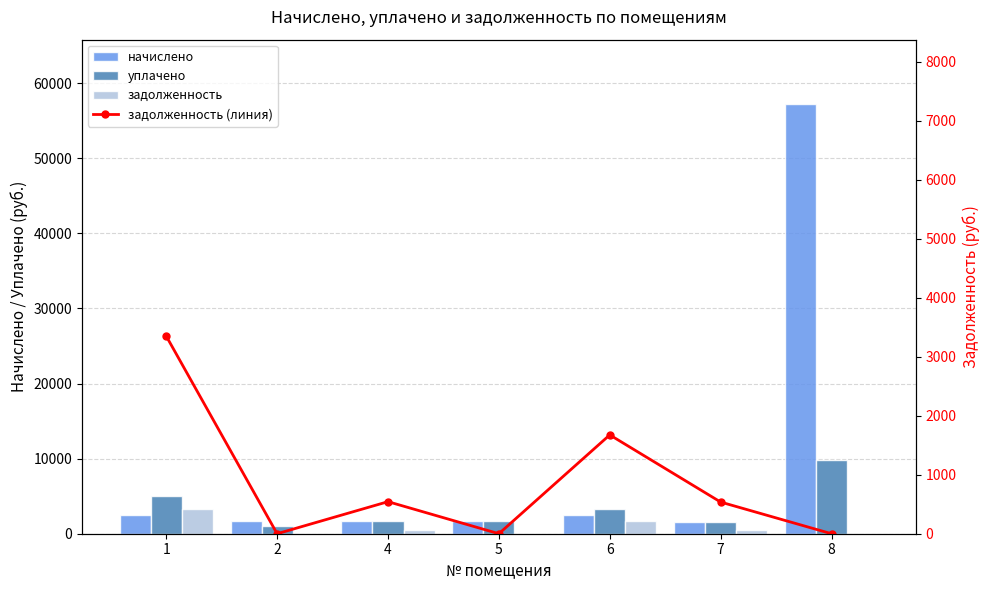

How many categories are shown in the chart?

7